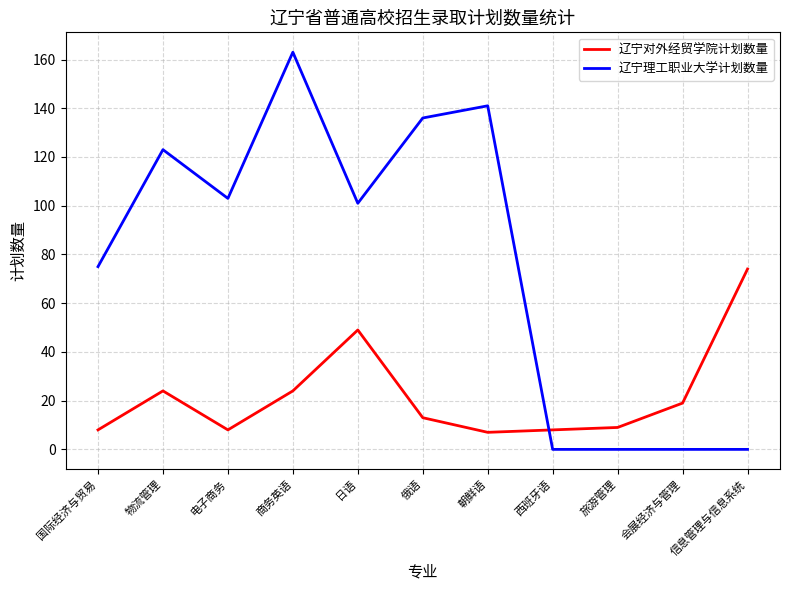

Where is the first local maximum for 辽宁对外经贸学院计划数量?

物流管理